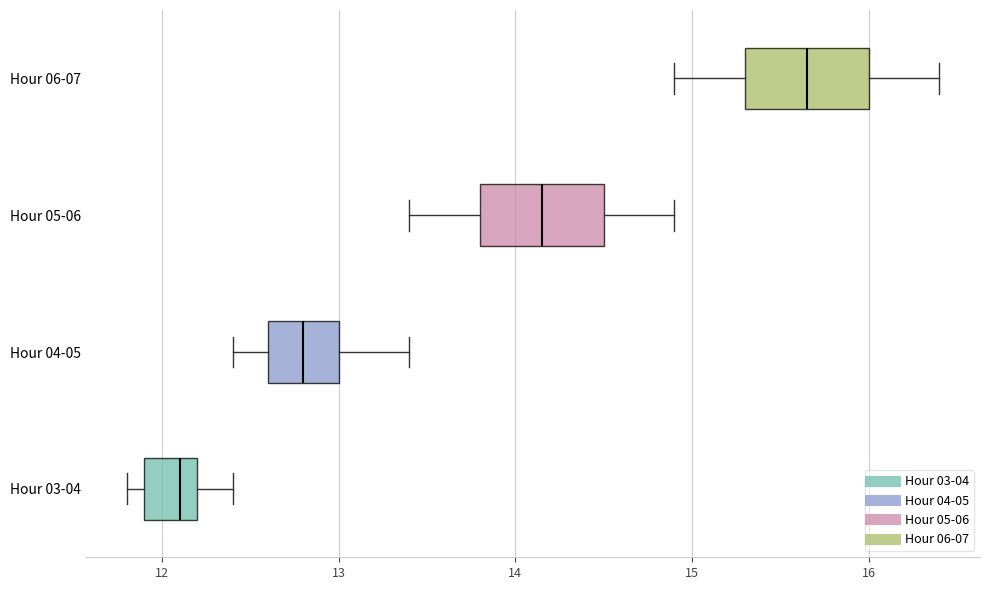

Where does the left whisker of the box for Hour 04-05 end on the x-axis? The values are not printed on the chart, so give them approximately, as read against the axis.

12.4